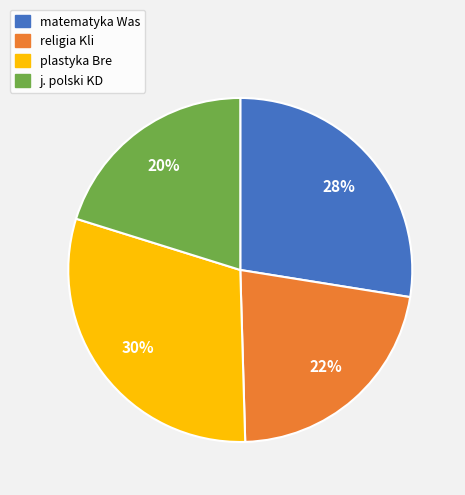

The matematyka Was slice represents 28% of the pie. True or false?

True